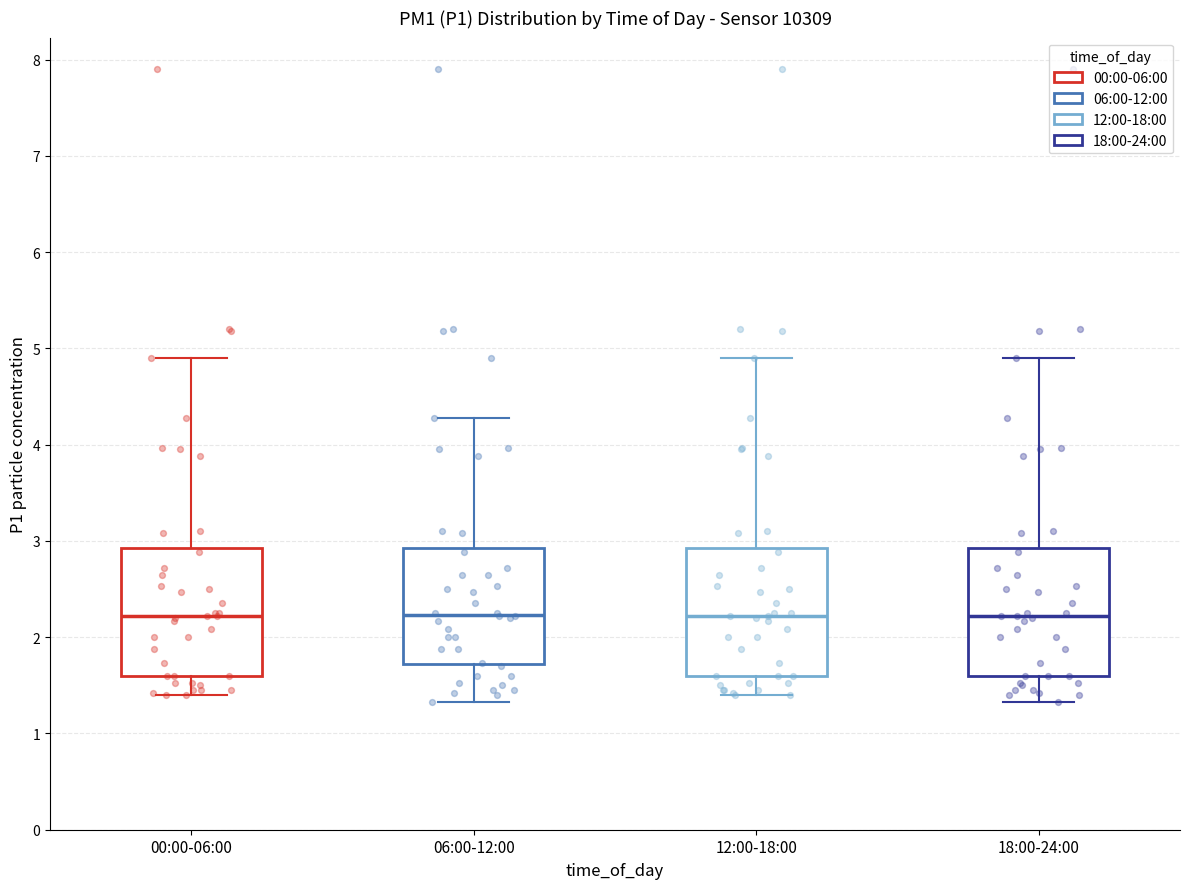

Reading left to right, transcribe this box plot: for each box, give where its median line is, the range the box spans, and where its two whiskers end, as read against the y-axis. The values are not printed on the chart, so give them approximately, as read against the axis.

00:00-06:00: median 2.2, box 1.6 to 2.9, whiskers 1.4 to 4.9
06:00-12:00: median 2.2, box 1.7 to 2.9, whiskers 1.3 to 4.3
12:00-18:00: median 2.2, box 1.6 to 2.9, whiskers 1.4 to 4.9
18:00-24:00: median 2.2, box 1.6 to 2.9, whiskers 1.3 to 4.9